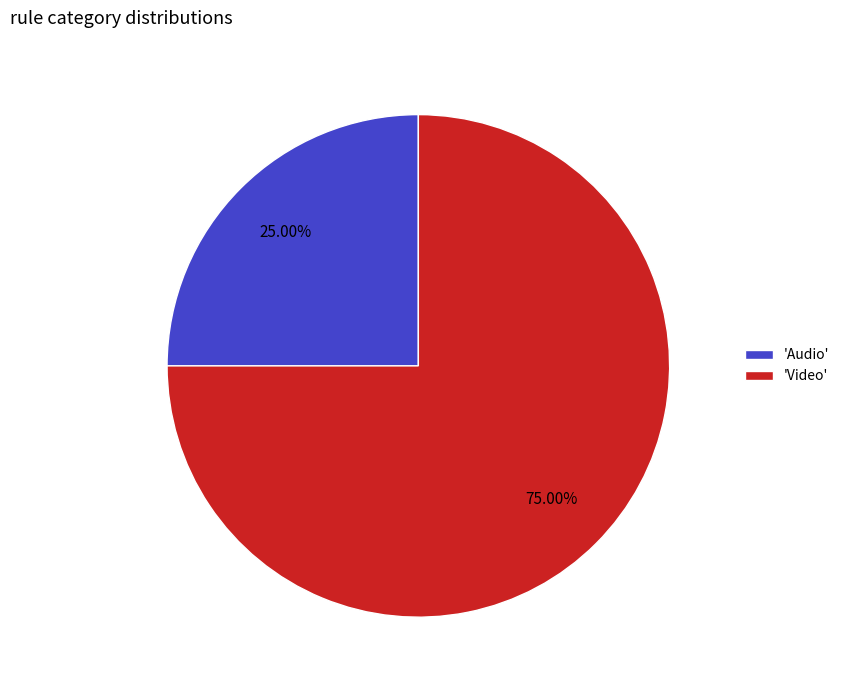

Between 'Video' and 'Audio', which is larger?

'Video'